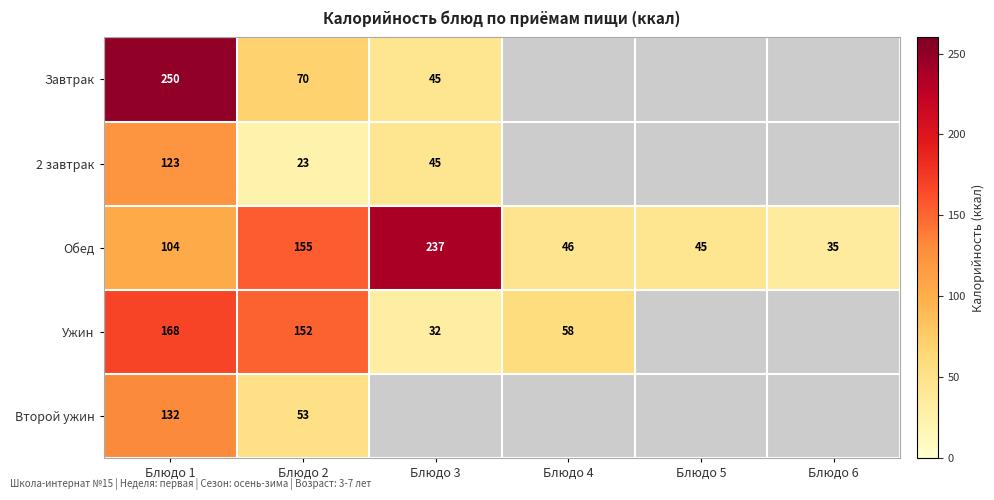

Rank the categories by Обед value from highest to lowest.

Блюдо 3, Блюдо 2, Блюдо 1, Блюдо 4, Блюдо 5, Блюдо 6